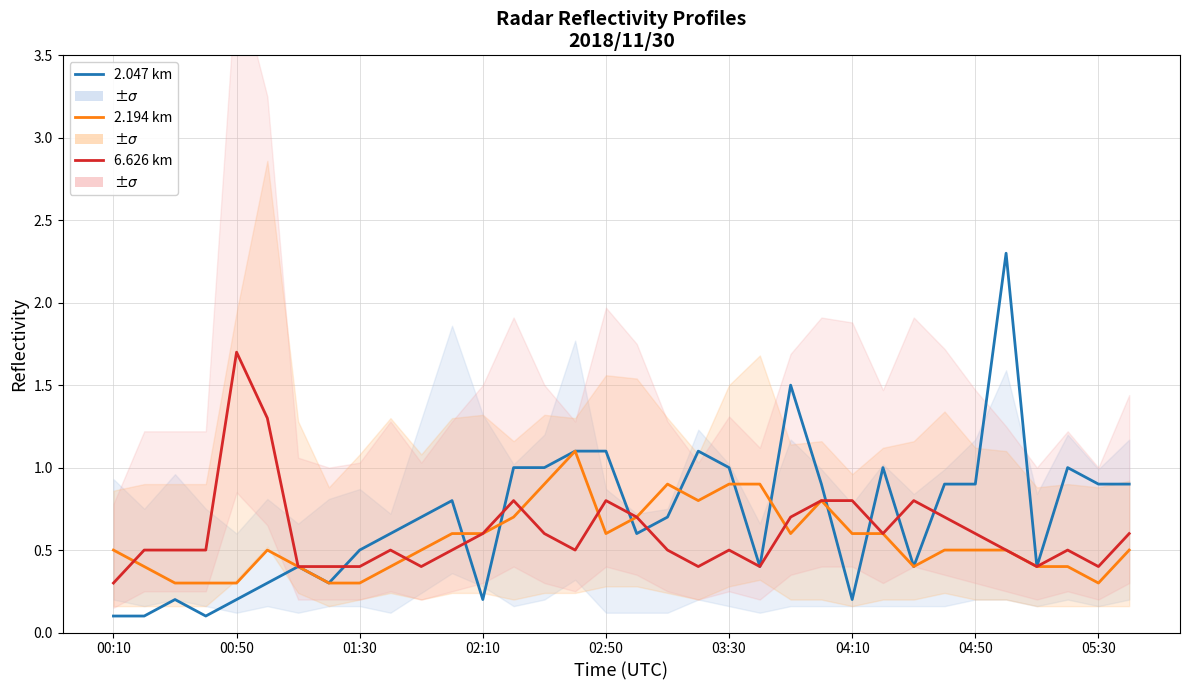

True or false: 6.626 km and 2.047 km cross at least once.

True